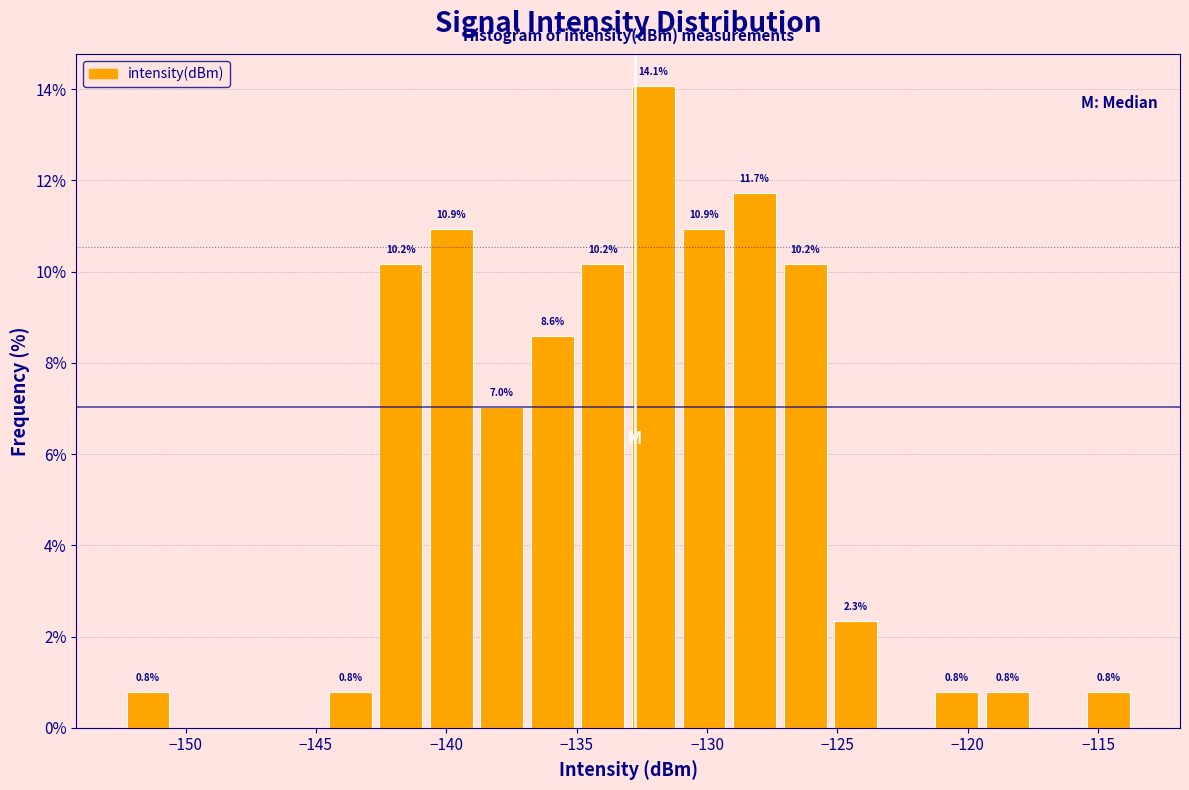

Read against the x-axis, roughly where is the centre of the tallest bar?

-132.0